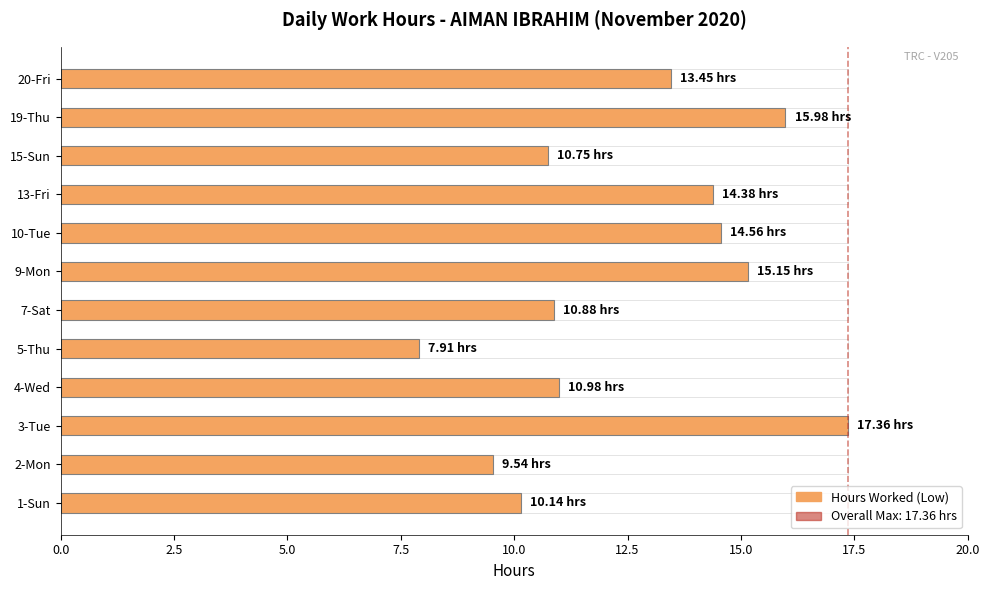

Count the number of data series in this chart.

1